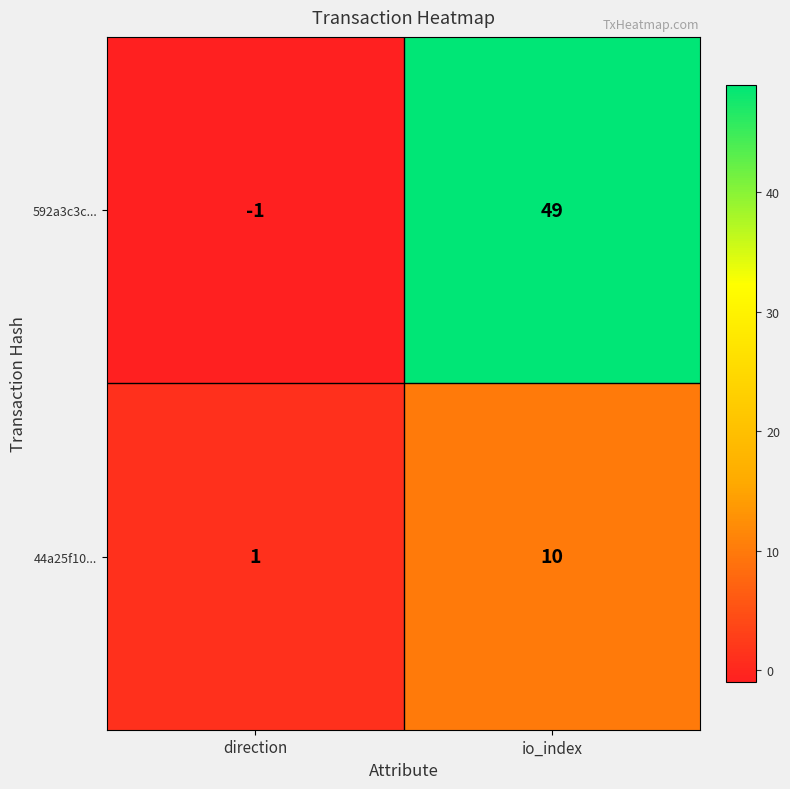

Which series has the largest total across all categories?

592a3c3c...